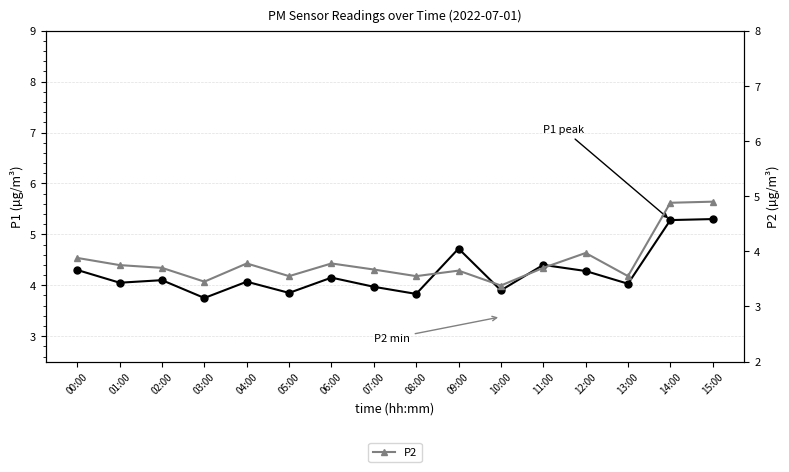

What is the sum of the P1 values at 00:00 and 15:00?

9.6